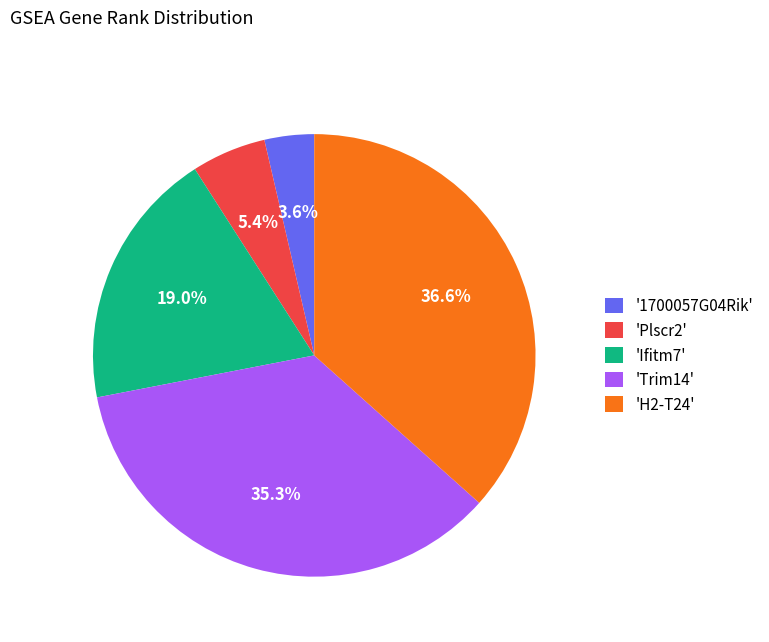

Count the number of slices in the pie.

5